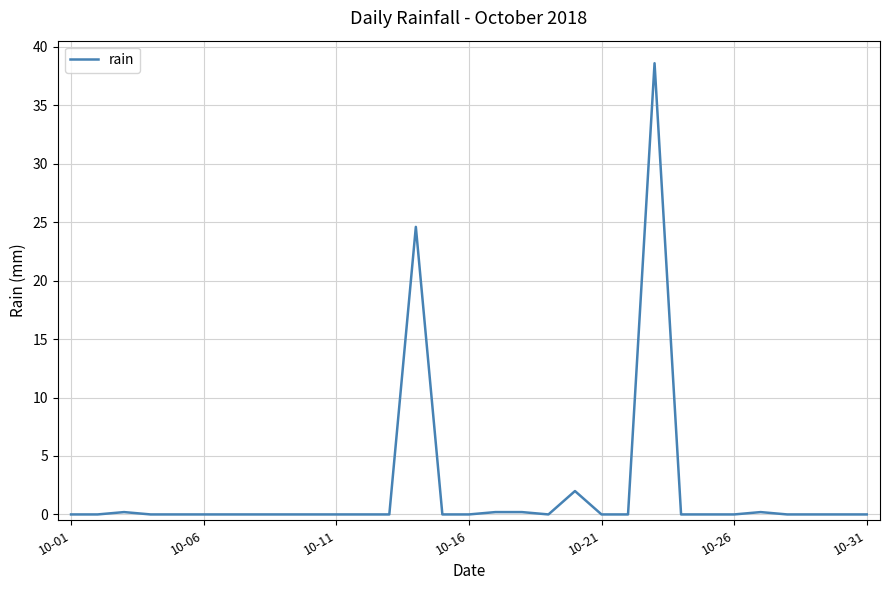

How many lines are shown in the chart?

1